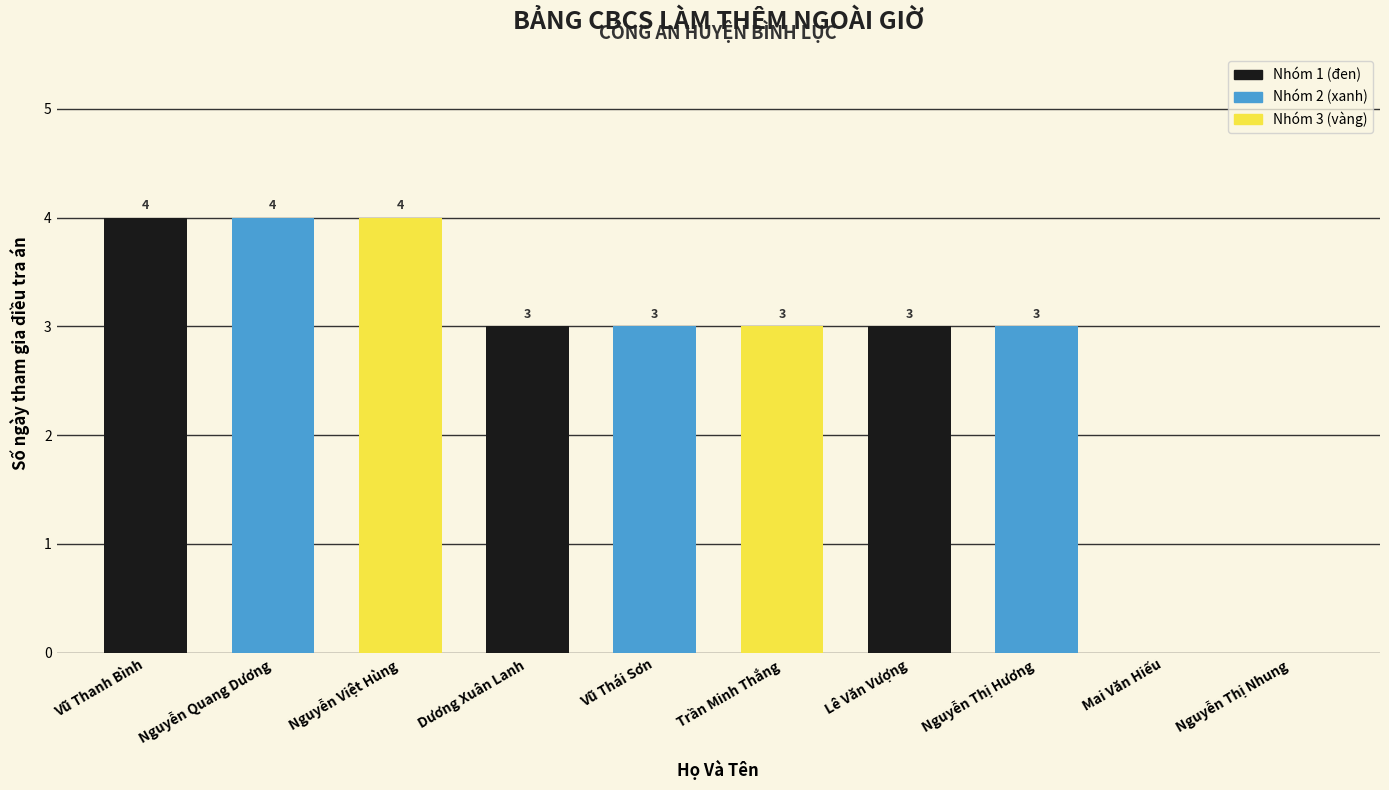

Reading left to right, extract all data points from this chart.

Vũ Thanh Bình=4	Nguyễn Quang Dương=4	Nguyễn Việt Hùng=4	Dương Xuân Lanh=3	Vũ Thái Sơn=3	Trần Minh Thắng=3	Lê Văn Vượng=3	Nguyễn Thị Hương=3	Mai Văn Hiếu=0	Nguyễn Thị Nhung=0